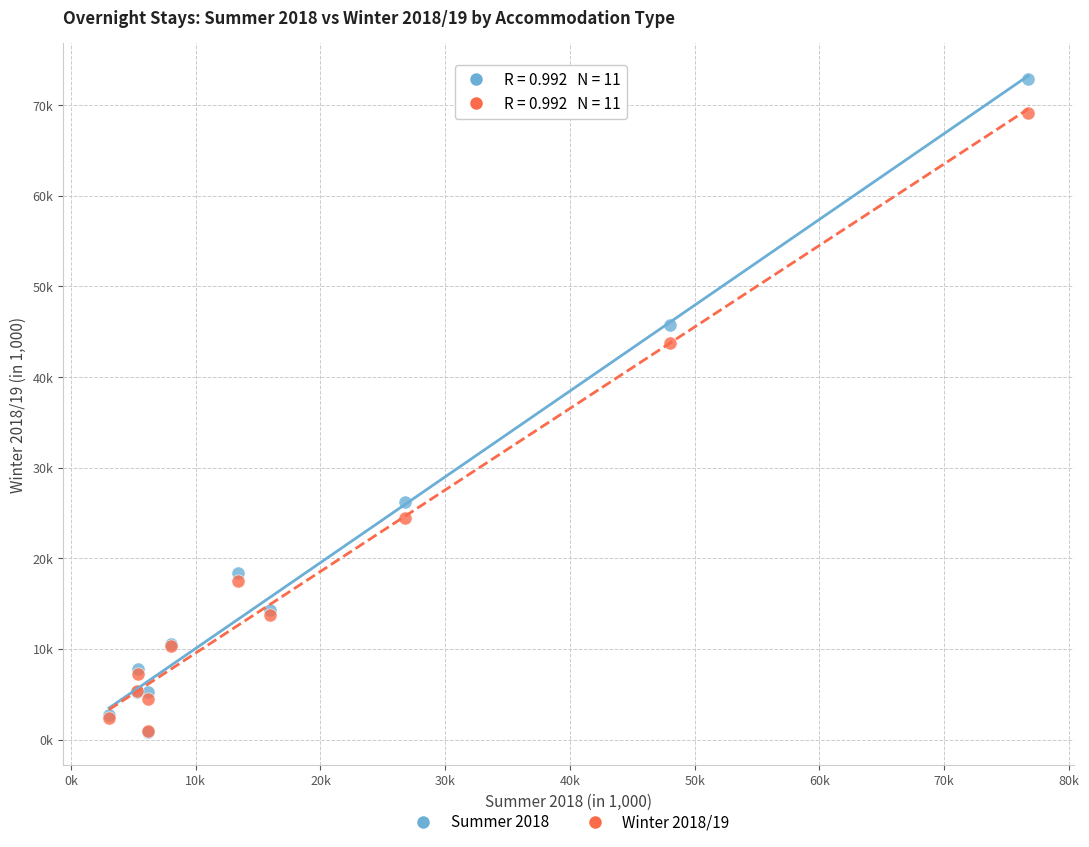

Which series reaches the maximum Y coordinate?

Summer 2018